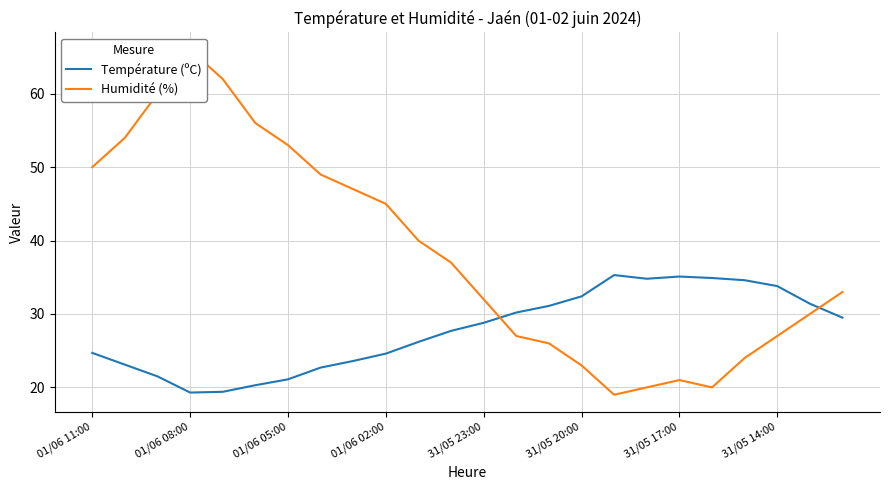

What is the maximum value shown in the chart?

66.0